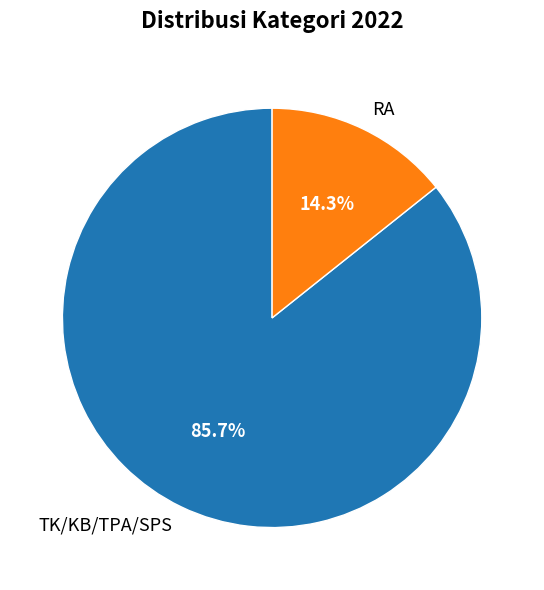

To the nearest percent, what is the average slice percentage?

50%